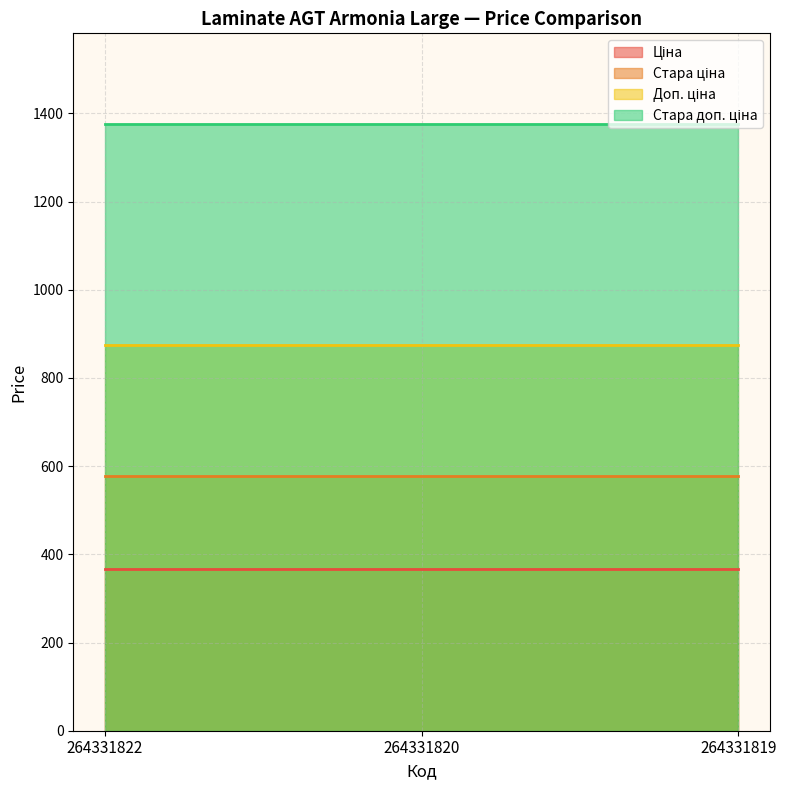

What is the average value of the Ціна series?

367.6